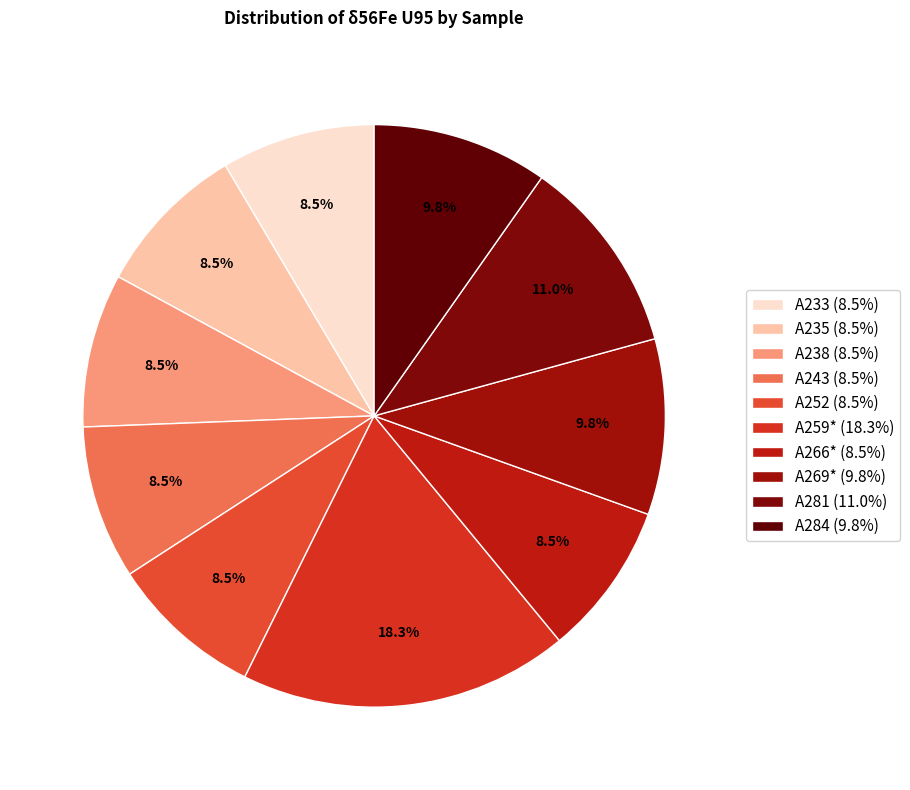

Rank the categories by value from highest to lowest.

A259*, A281, A269*, A284, A233, A235, A238, A243, A252, A266*